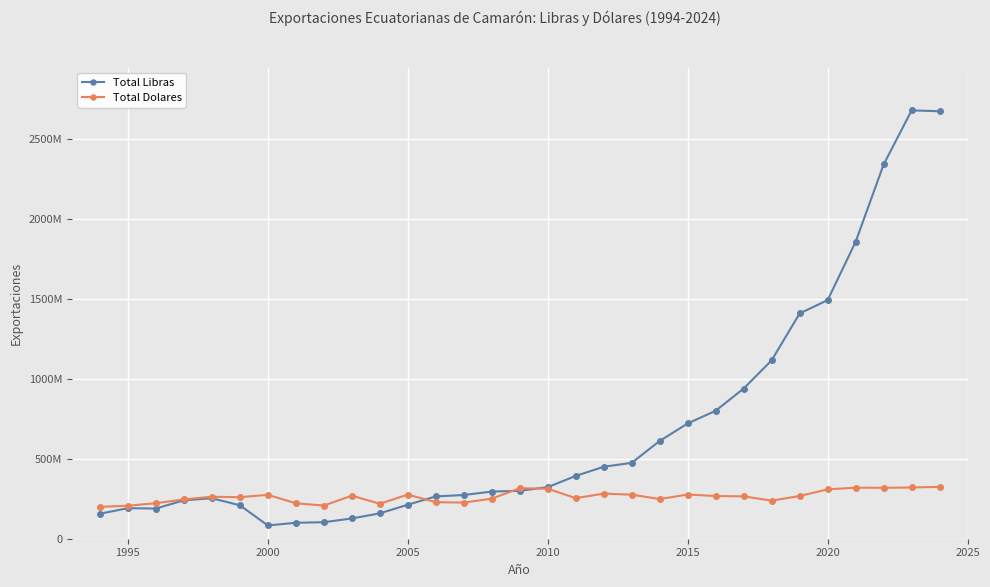

Does the chart have visible grid lines?

Yes